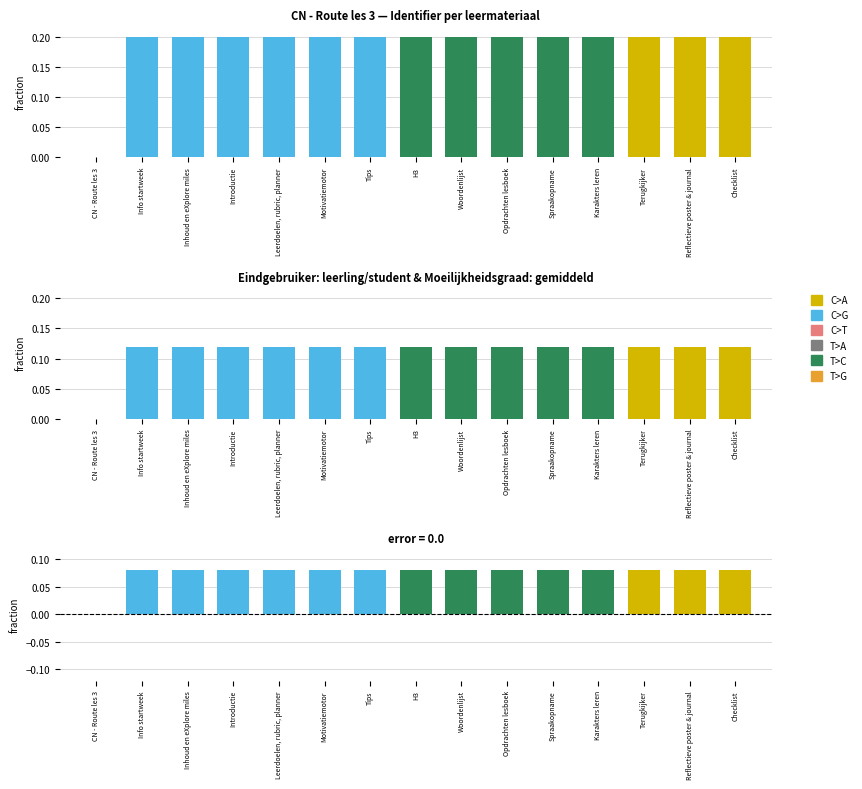

True or false: the data shows 0.1 at Spraakopname.

True